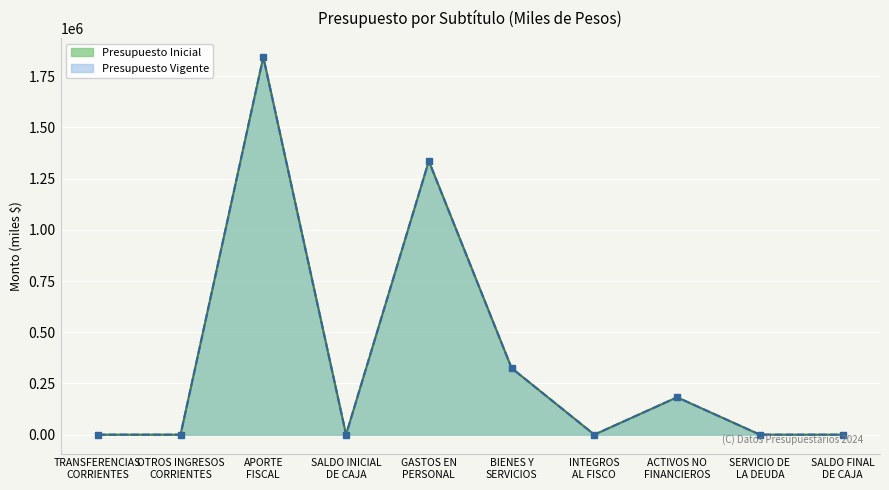

What is the smallest value displayed?

10